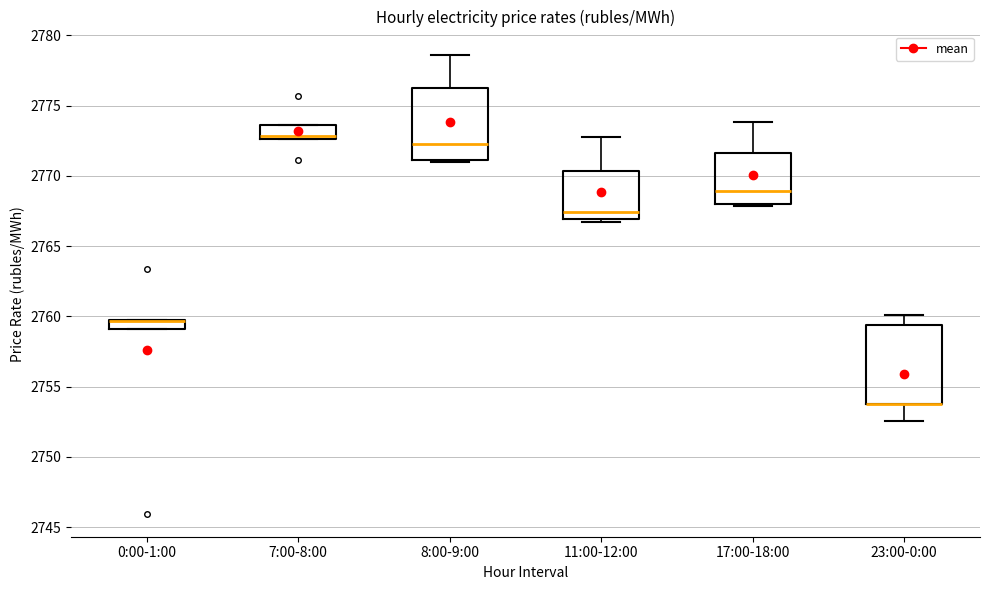

Comparing the boxes themselves (not the whiskers), which one is the tallest?

23:00-0:00